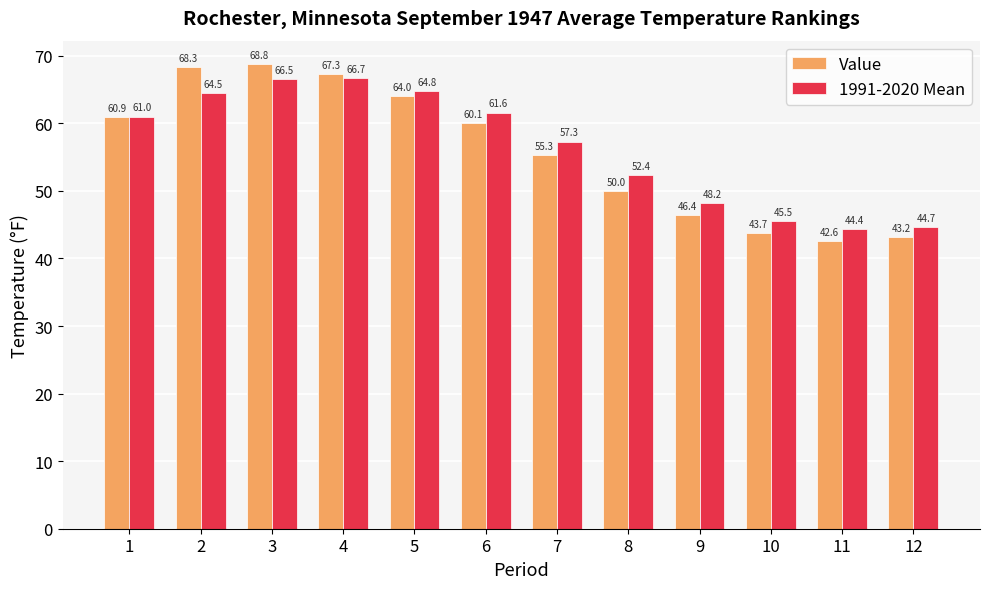

Reading left to right, list all the values displayed in this chart.

Value: 60.9	68.3	68.8	67.3	64.0	60.1	55.3	50.0	46.4	43.7	42.6	43.2
1991-2020 Mean: 61.0	64.5	66.5	66.7	64.8	61.6	57.3	52.4	48.2	45.5	44.4	44.7